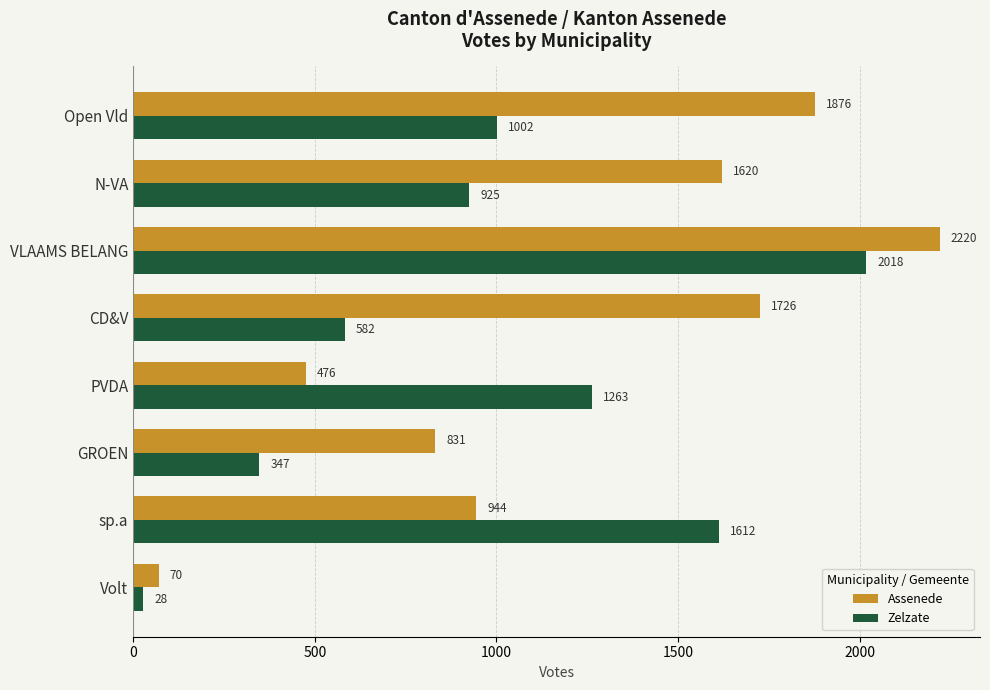

At which category is the sum across all series the highest?

VLAAMS BELANG